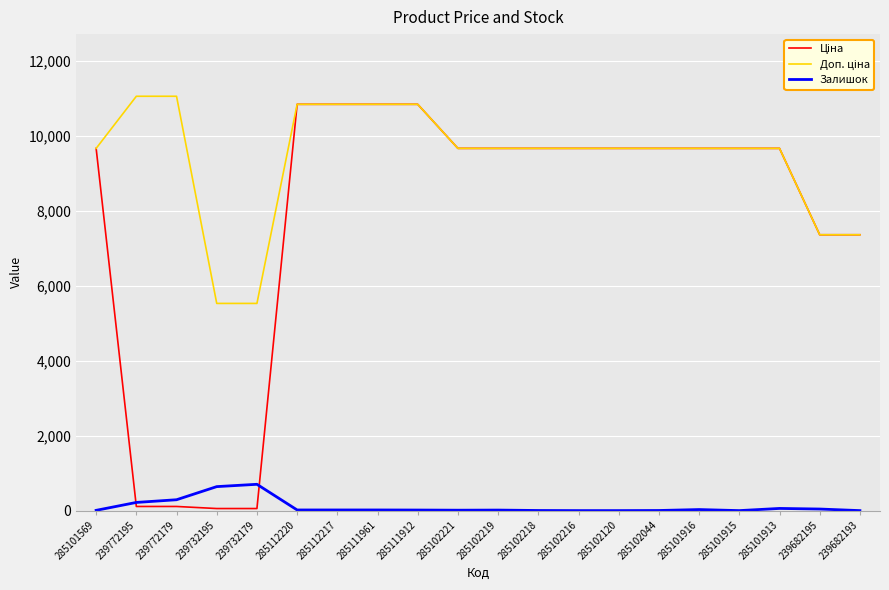

What is the maximum value for Залишок?

702.0